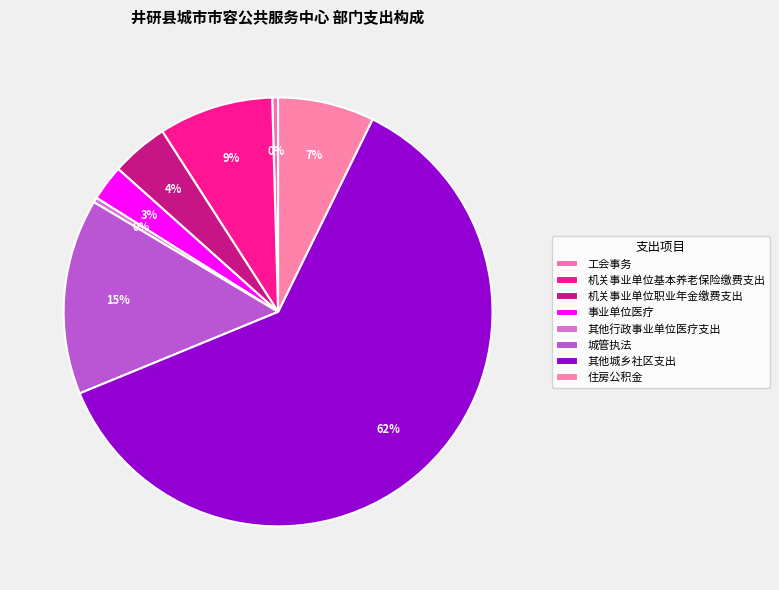

The 其他城乡社区支出 slice represents 62% of the pie. True or false?

True